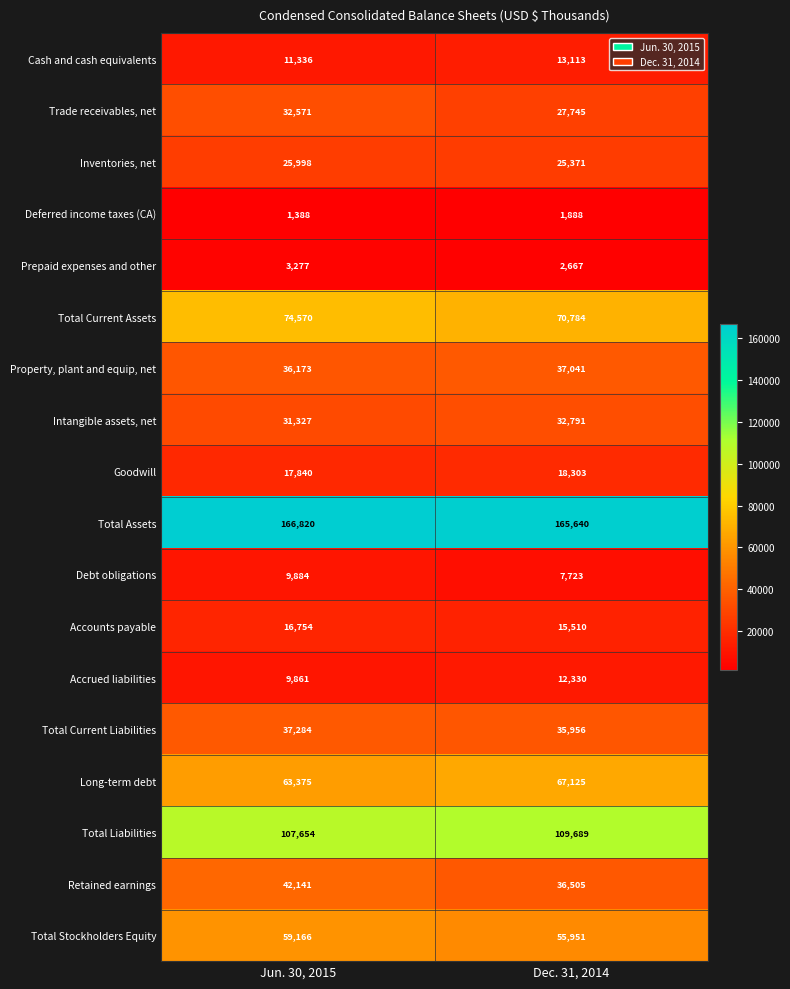

List the labels in order of Debt obligations value, largest first.

Jun. 30, 2015, Dec. 31, 2014